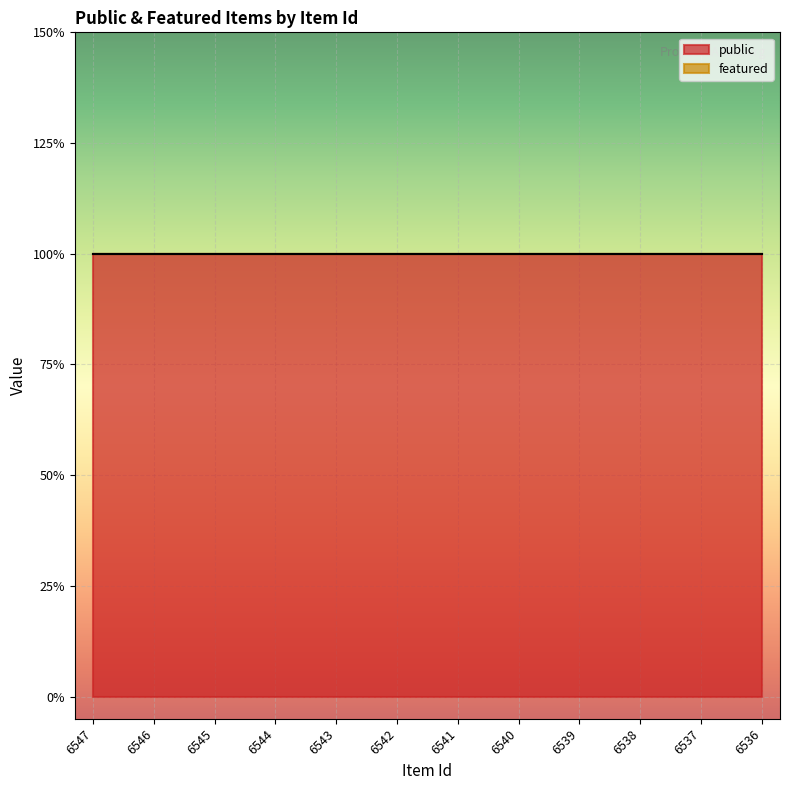

True or false: featured has more than 1 points higher than both neighbors.

False